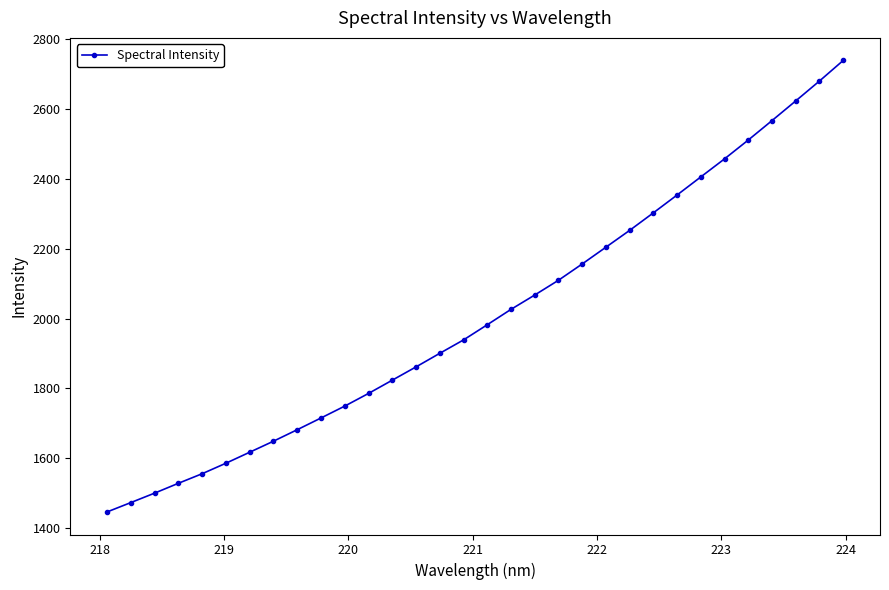

What is the average value?

2007.8